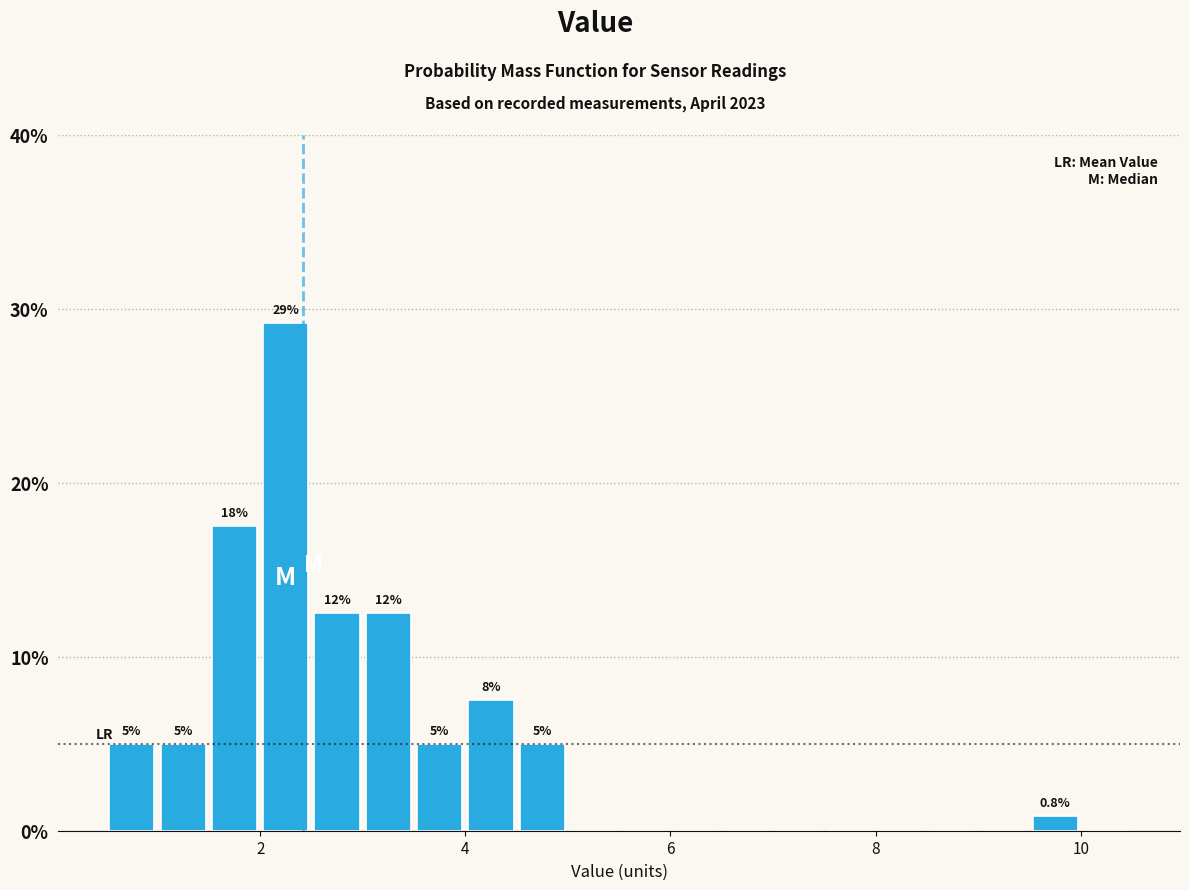

Read against the x-axis, roughly where is the centre of the tallest bar?

2.2